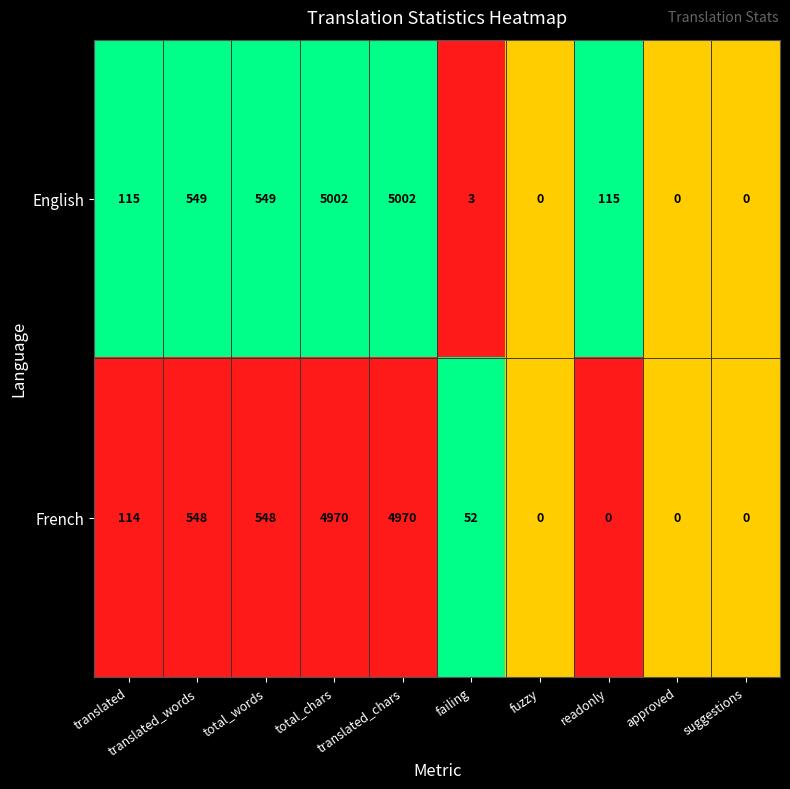

What is the maximum value shown in the chart?

5002